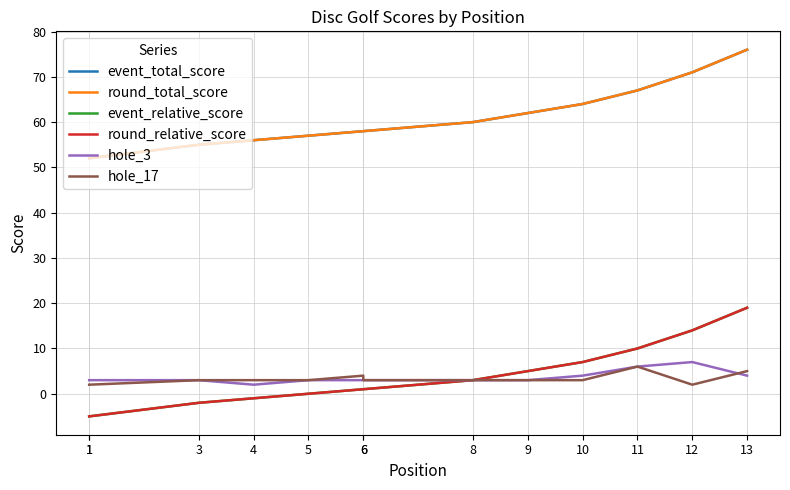

Count the hole_3 values in the range 3 to 4.

10